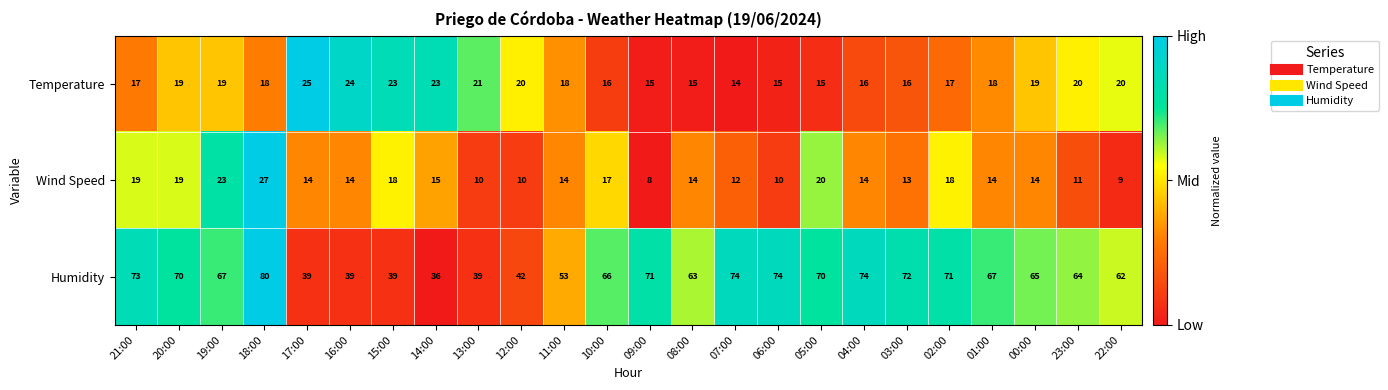

Is the value of Wind Speed at 14:00 greater than the value of Humidity at 02:00?

No